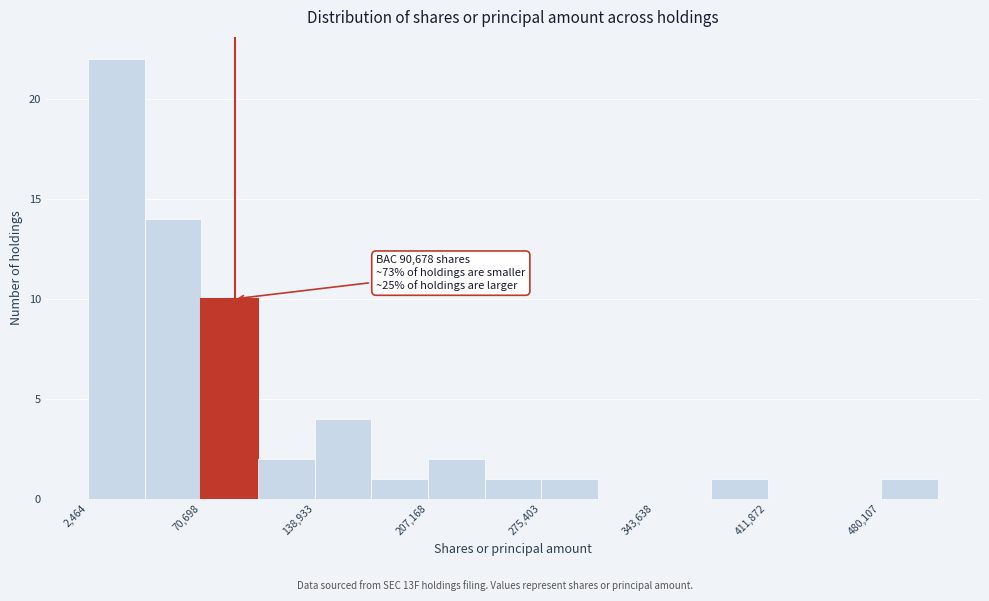

Around what value on the x-axis is the tallest bar? Give the approximate position of its centre, as read against the axis.

20000